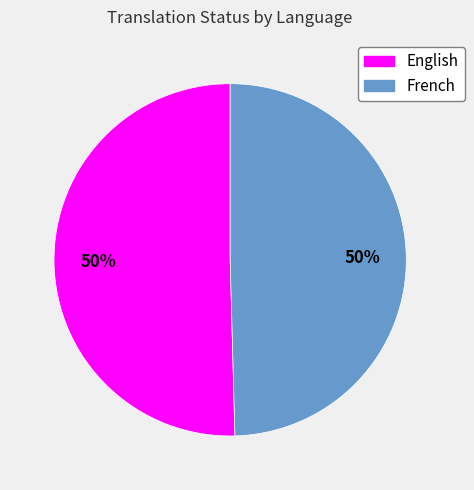

True or false: French accounts for 50% of the total.

True